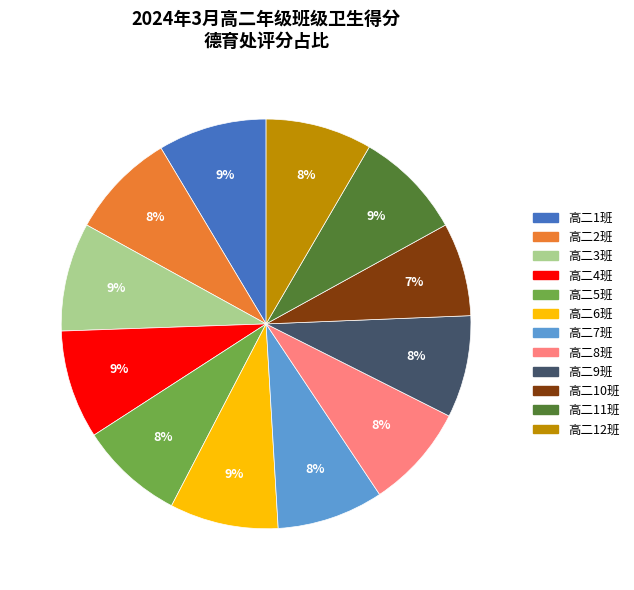

True or false: 高二1班 accounts for 1% of the total.

False